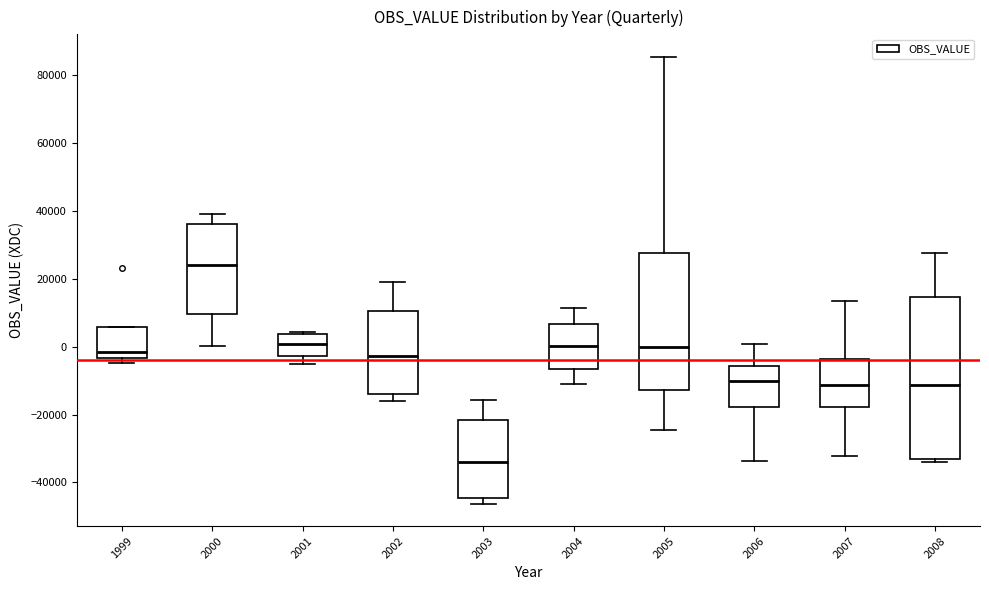

Comparing the boxes themselves (not the whiskers), which one is the tallest?

2008